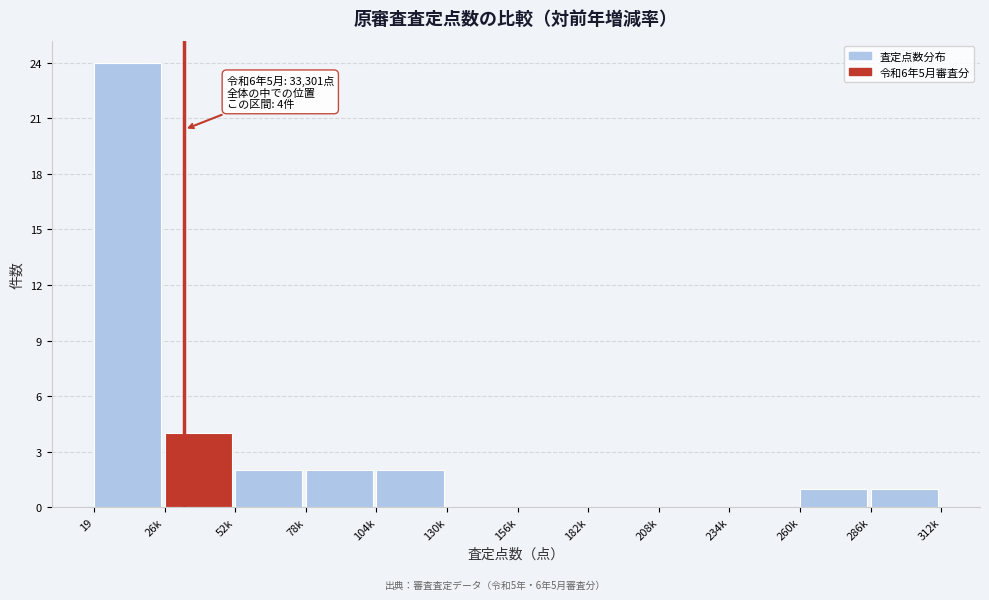

Reading left to right, extract all data points from this chart.

19=24	26k=4	52k=2	78k=2	104k=2	130k=0	156k=0	182k=0	208k=0	234k=0	260k=1	286k=1